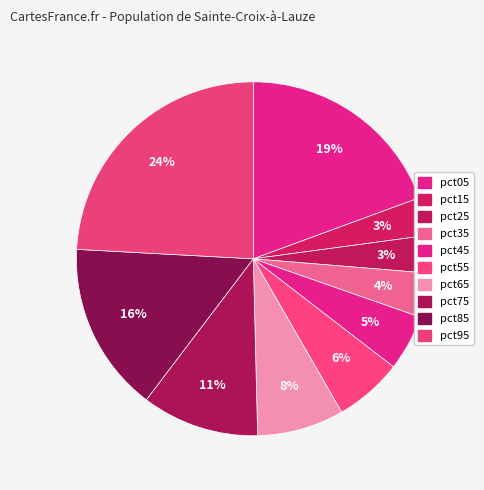

Count the number of slices in the pie.

10